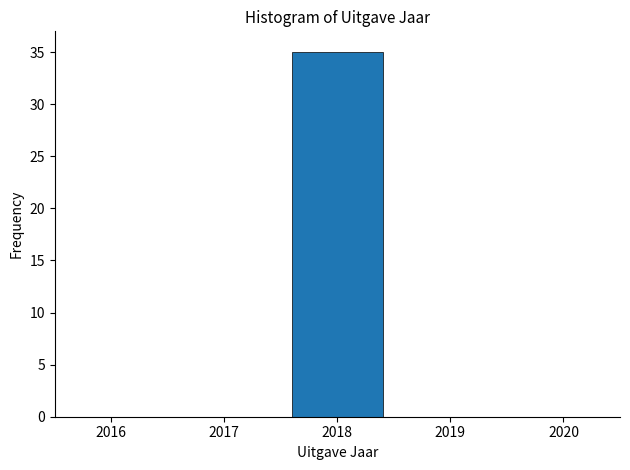

Reading left to right, list every bar in this chart as the range it spans on the x-axis followed by its height. The values are not printed on the chart, so give them approximately, as read against the axis.

2015.5 to 2016.5: 0
2016.5 to 2017.5: 0
2017.5 to 2018.5: 35
2018.5 to 2019.5: 0
2019.5 to 2020.5: 0